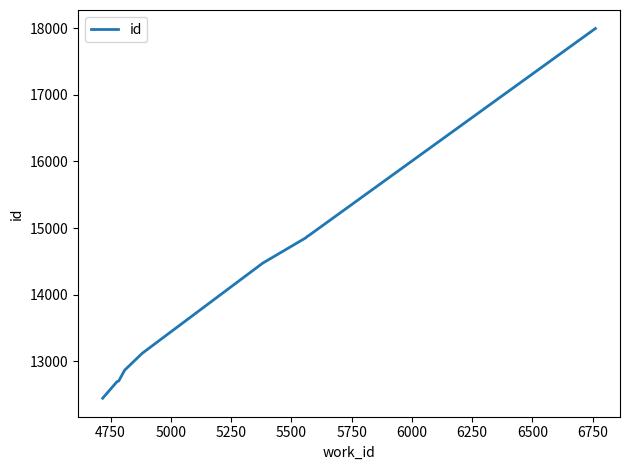

What is the difference between the maximum and minimum values?

5556